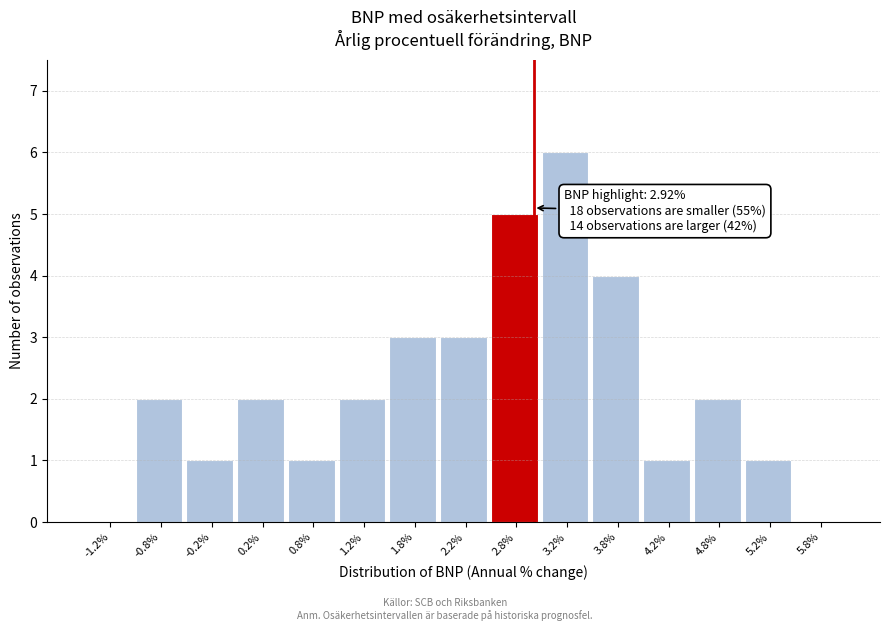

Which range on the x-axis has the tallest bar?

3.0 to 3.5